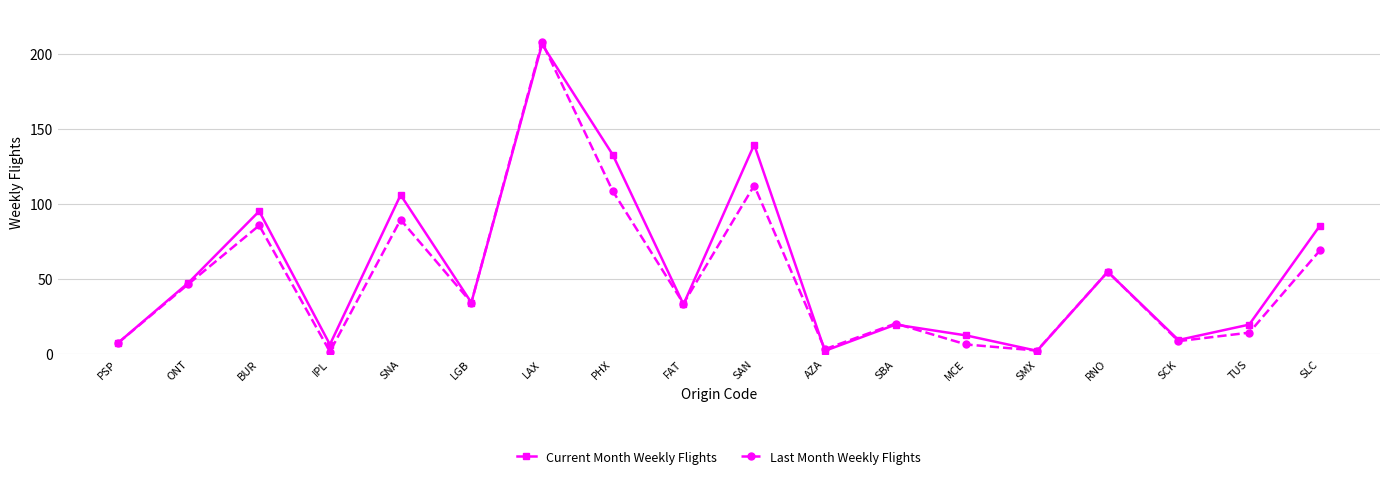

True or false: Current Month Weekly Flights has more than 1 interior local peaks.

True